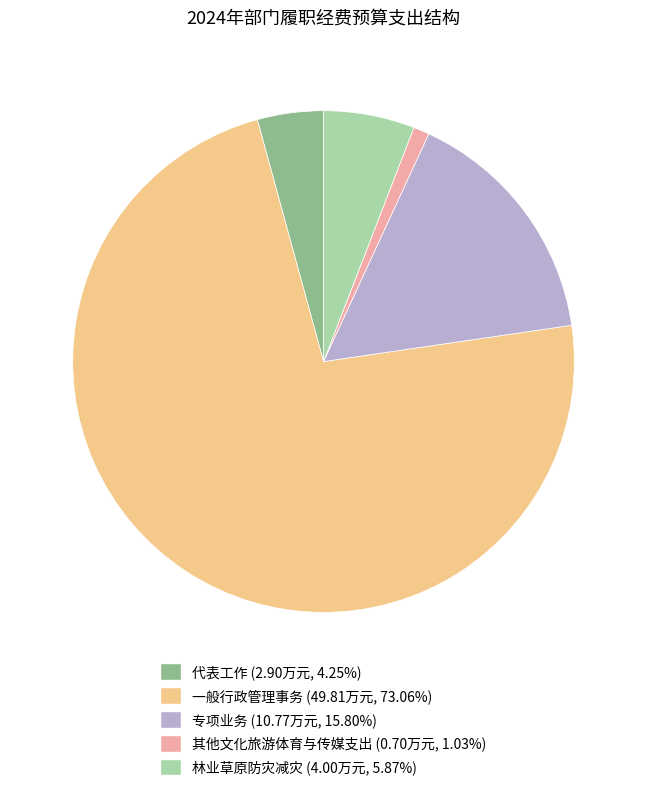

The 代表工作 slice represents 4% of the pie. True or false?

True